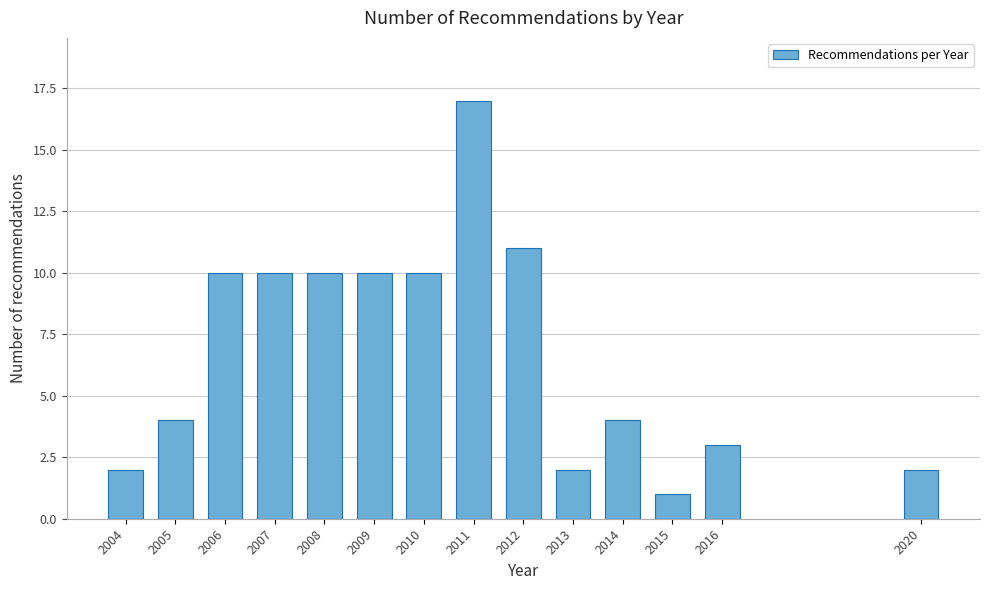

Reading right to left, list all the values displayed in this chart.

2020=2	2016=3	2015=1	2014=4	2013=2	2012=11	2011=17	2010=10	2009=10	2008=10	2007=10	2006=10	2005=4	2004=2